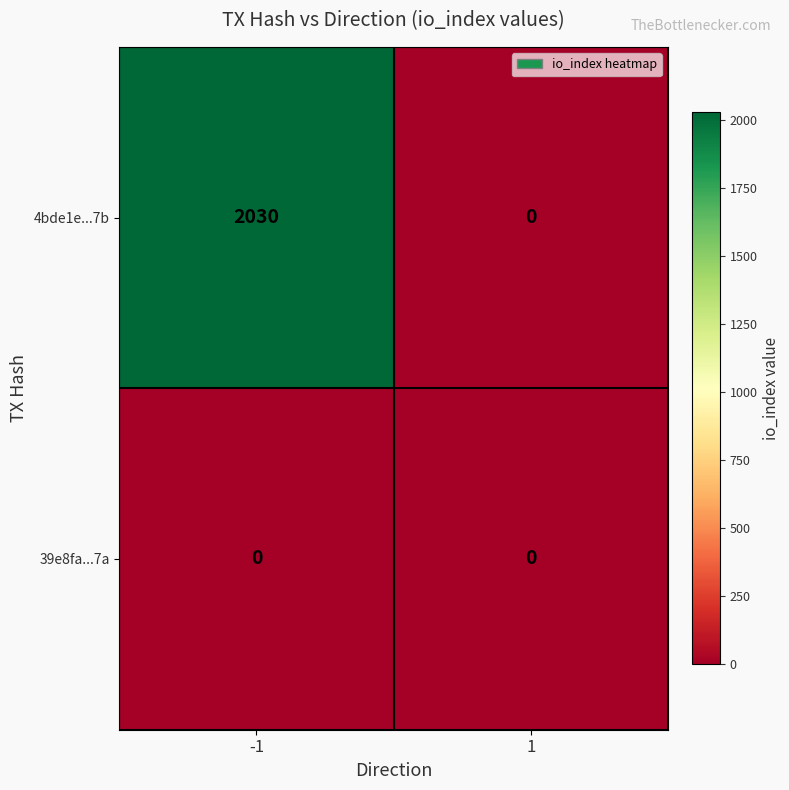

How many categories are shown in the chart?

2